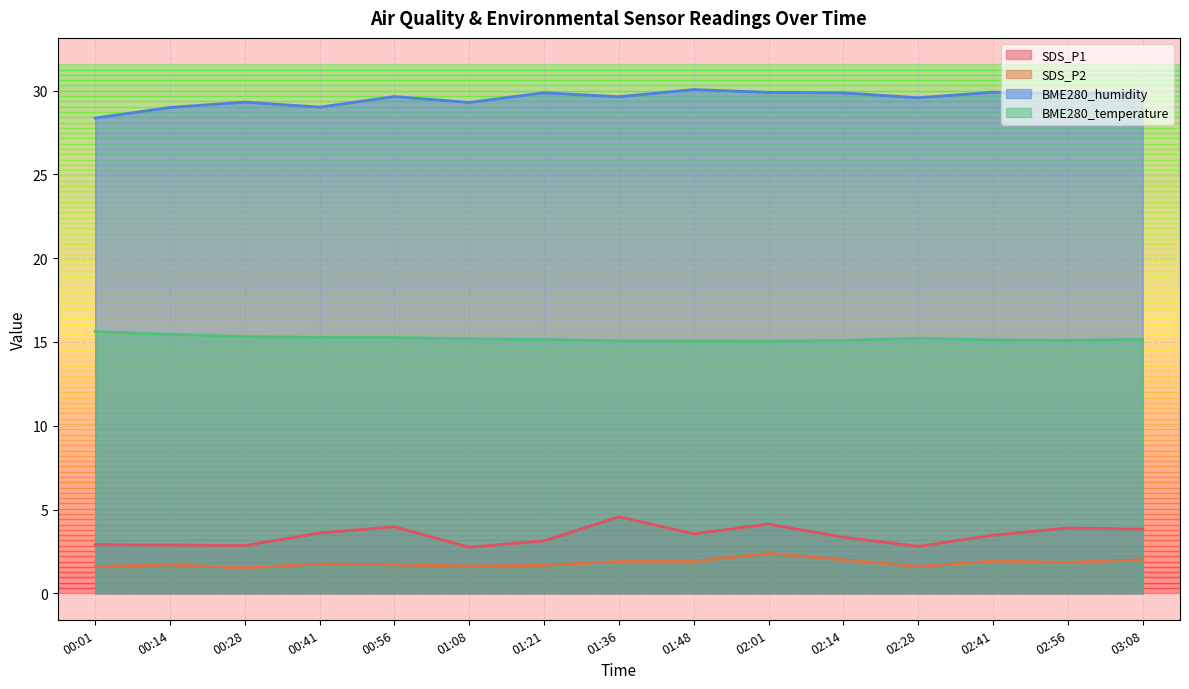

Reading right to left, list all the values displayed in this chart.

SDS_P1: 03:08=3.8	02:56=3.9	02:41=3.5	02:28=2.8	02:14=3.4	02:01=4.1	01:48=3.5	01:36=4.6	01:21=3.1	01:08=2.8	00:56=4.0	00:41=3.6	00:28=2.9	00:14=2.9	00:01=2.9
SDS_P2: 03:08=2.0	02:56=1.9	02:41=1.9	02:28=1.6	02:14=2.0	02:01=2.4	01:48=1.9	01:36=1.9	01:21=1.7	01:08=1.6	00:56=1.7	00:41=1.8	00:28=1.5	00:14=1.7	00:01=1.6
BME280_humidity: 03:08=29.9	02:56=29.8	02:41=29.9	02:28=29.6	02:14=29.9	02:01=29.9	01:48=30.1	01:36=29.6	01:21=29.9	01:08=29.3	00:56=29.6	00:41=29.0	00:28=29.3	00:14=29.0	00:01=28.4
BME280_temperature: 03:08=15.2	02:56=15.1	02:41=15.1	02:28=15.2	02:14=15.1	02:01=15.1	01:48=15.1	01:36=15.1	01:21=15.1	01:08=15.2	00:56=15.3	00:41=15.3	00:28=15.3	00:14=15.5	00:01=15.6